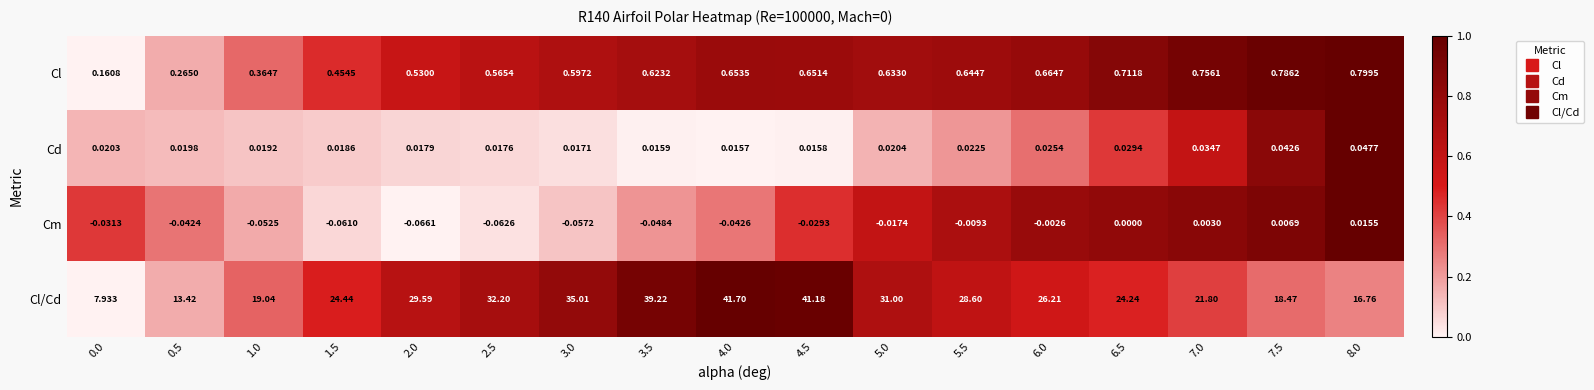

How many distinct data groups are displayed?

4